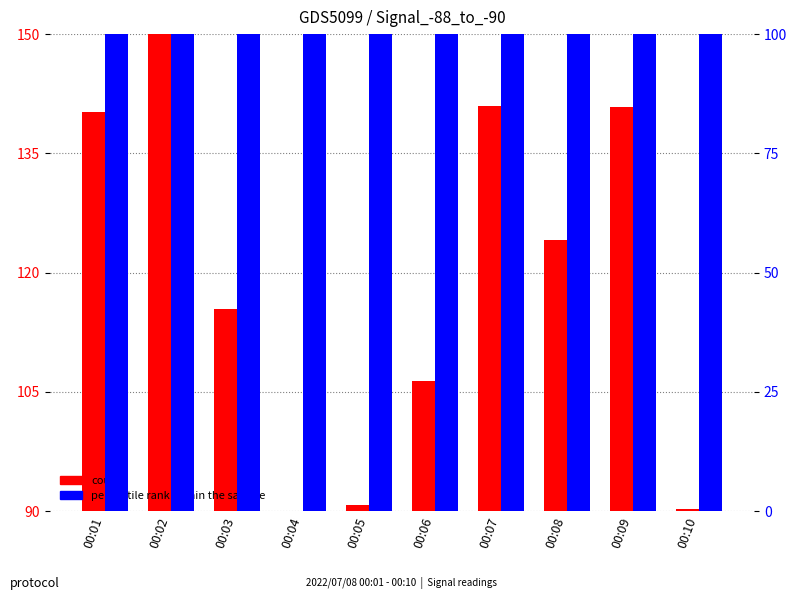

Which series changed the most between 00:03 and 00:04?

count